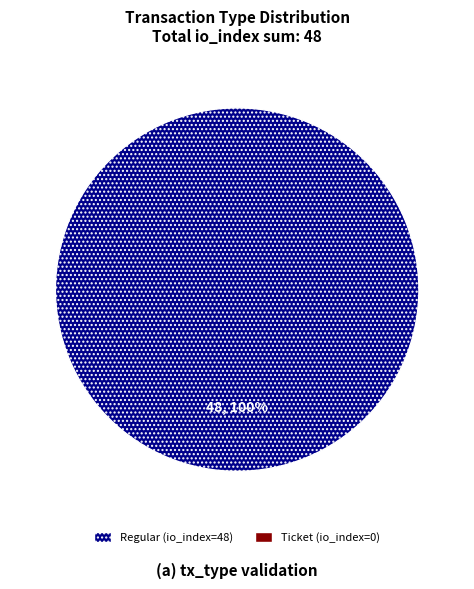

What is the majority slice?

Regular (io_index=48)